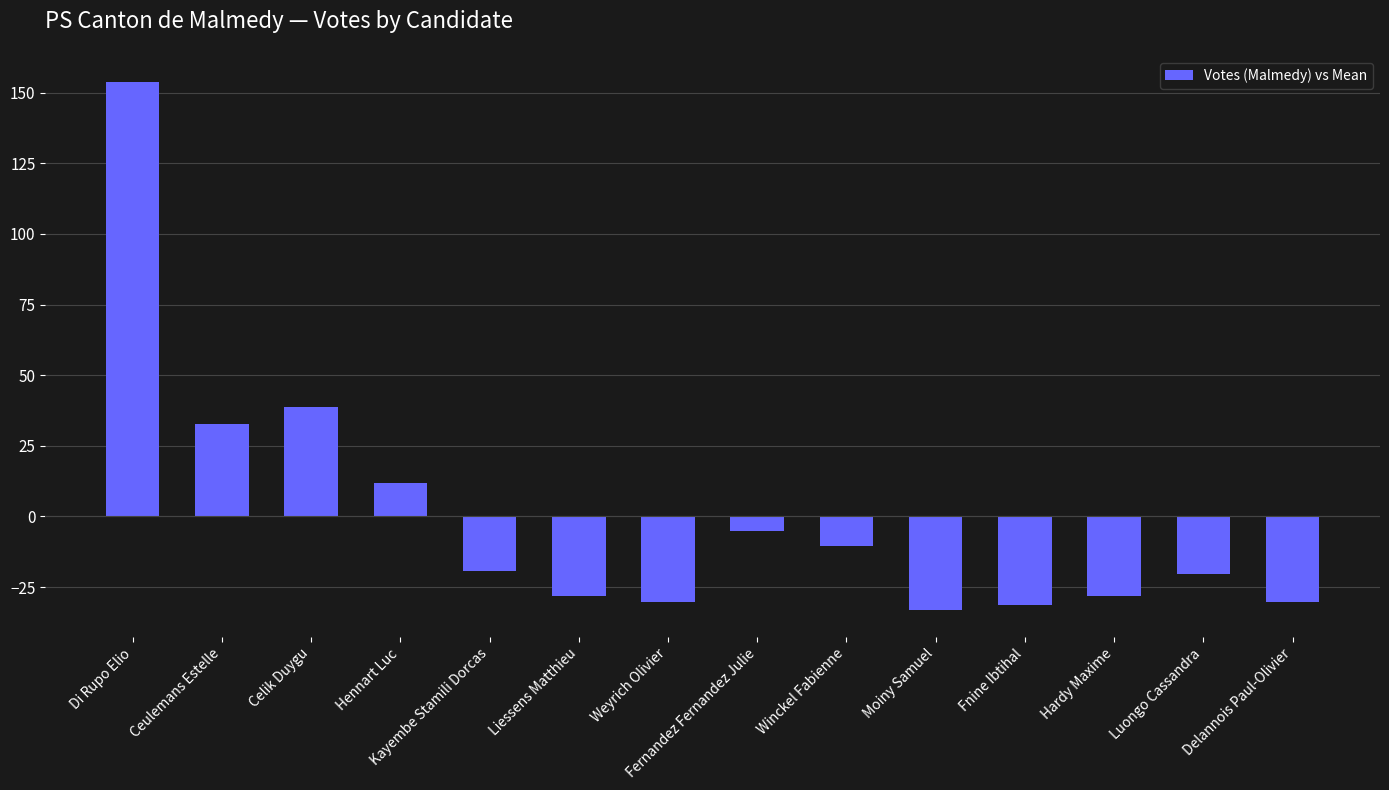

Does the chart contain stacked bars?

No